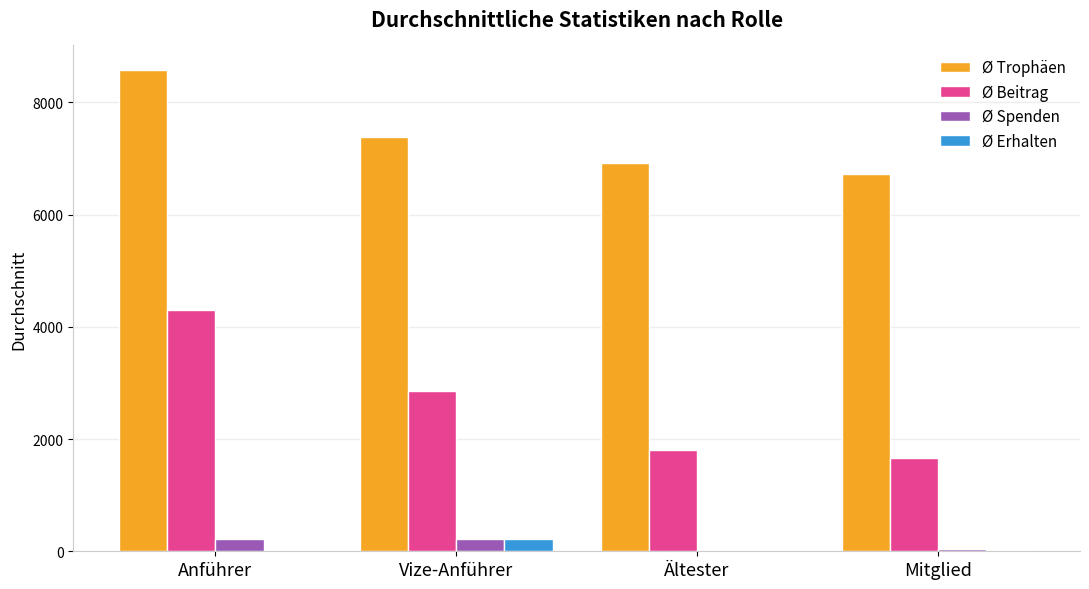

Which label corresponds to the largest value in the chart?

Anführer